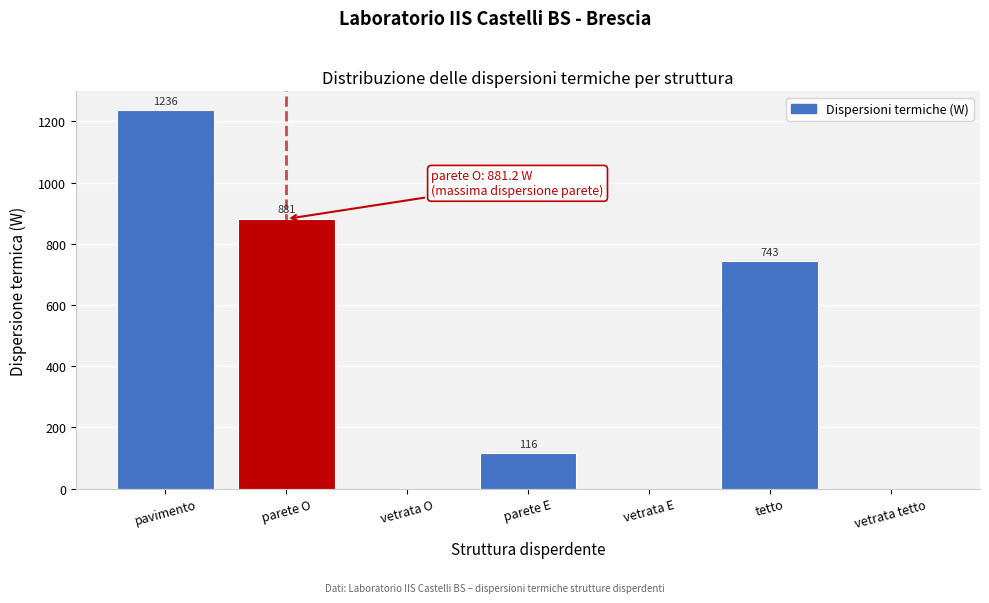

The chart shows a value of 1236.4 at pavimento. True or false?

True